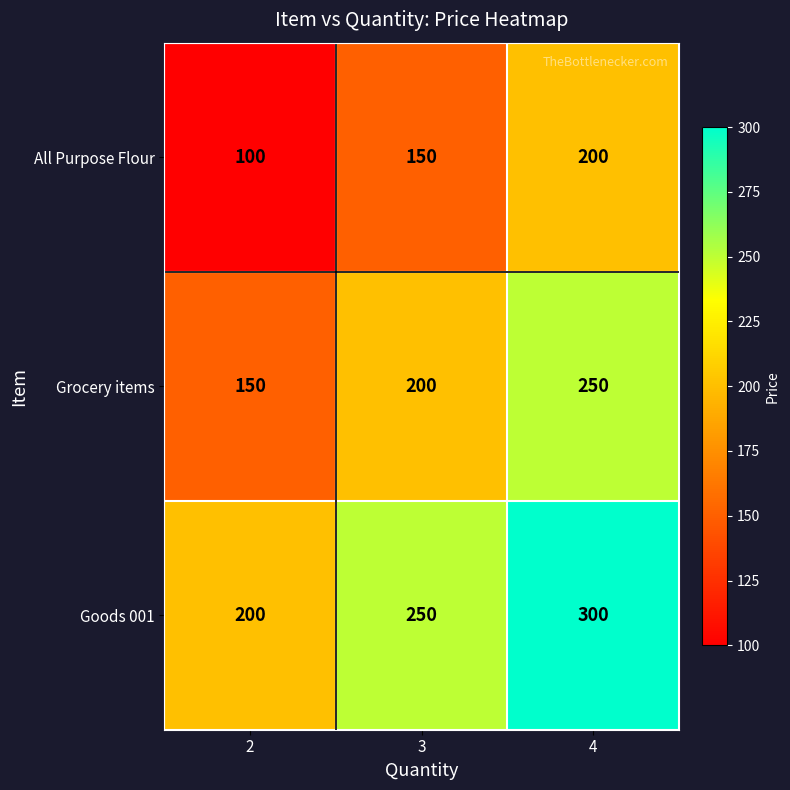

The All Purpose Flour series shows 100 at 2. True or false?

True